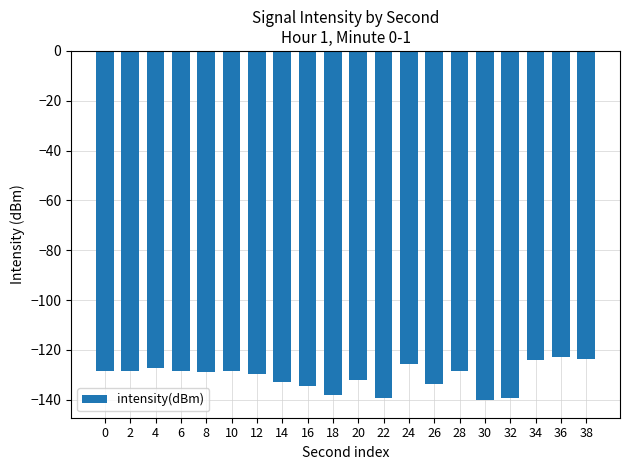

What is the value of the 8th bar from the left?

-133.1